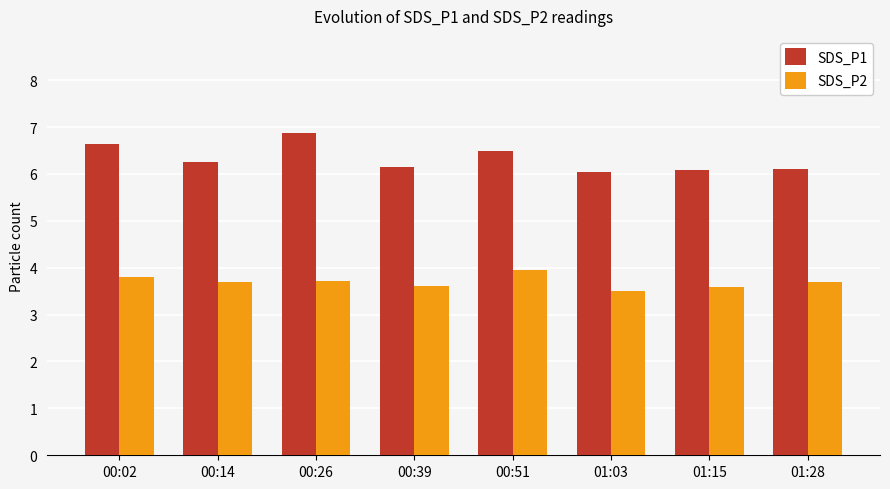

What is the total value across all series at 01:03?

9.5